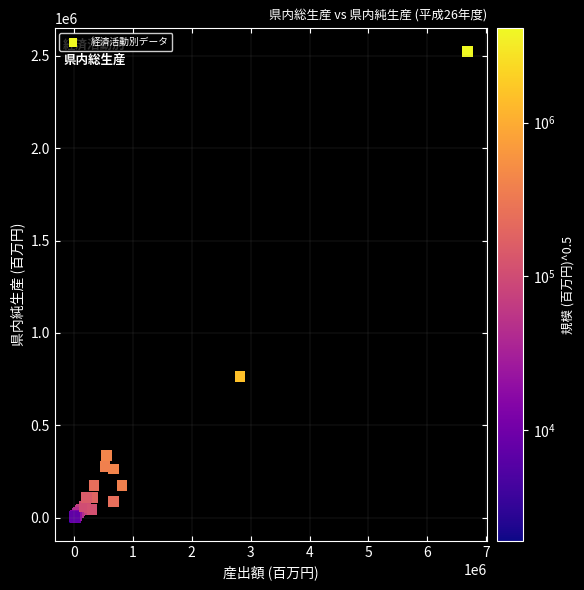

What Y value in the scatter plot is closest to 1261887?

765400